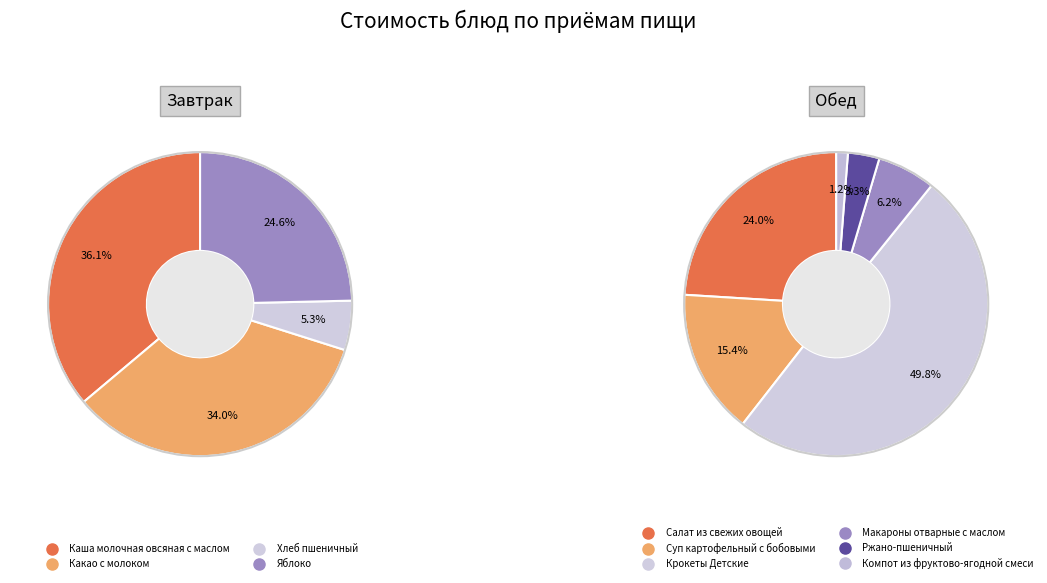

Rank the categories by value from highest to lowest.

Крокеты Детские, Салат из свежих овощей, Каша молочная овсяная с маслом, Какао с молоком, Суп картофельный с бобовыми, Яблоко, Макароны отварные с маслом, Ржано-пшеничный, Хлеб пшеничный, Компот из фруктово-ягодной смеси